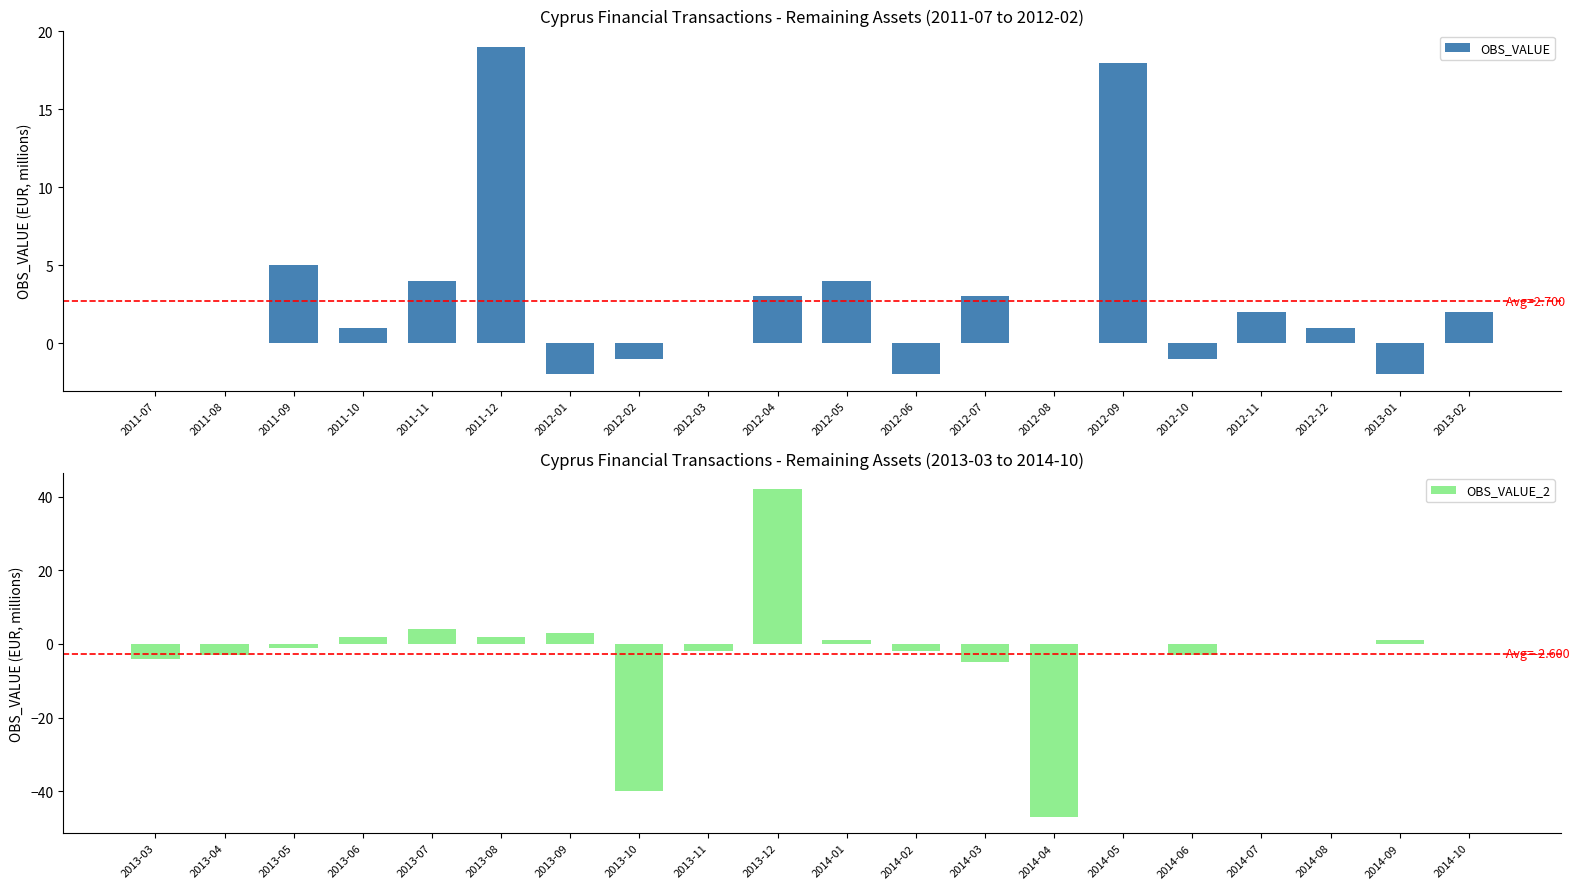

At which label is OBS_VALUE closest to 8?

2011-09